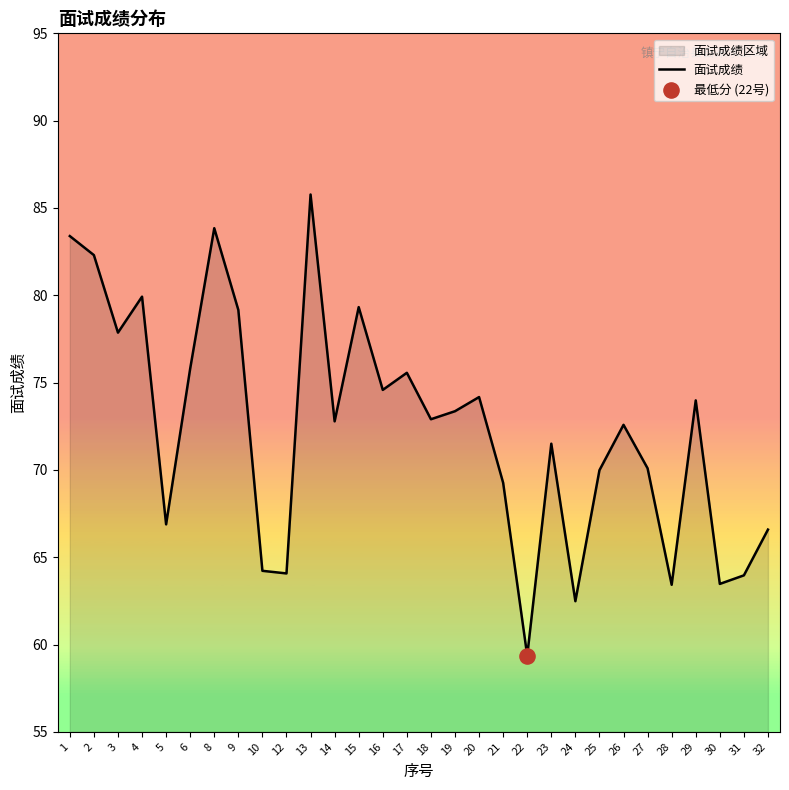

What is the ratio of the value at 28 to the value at 13?

0.7